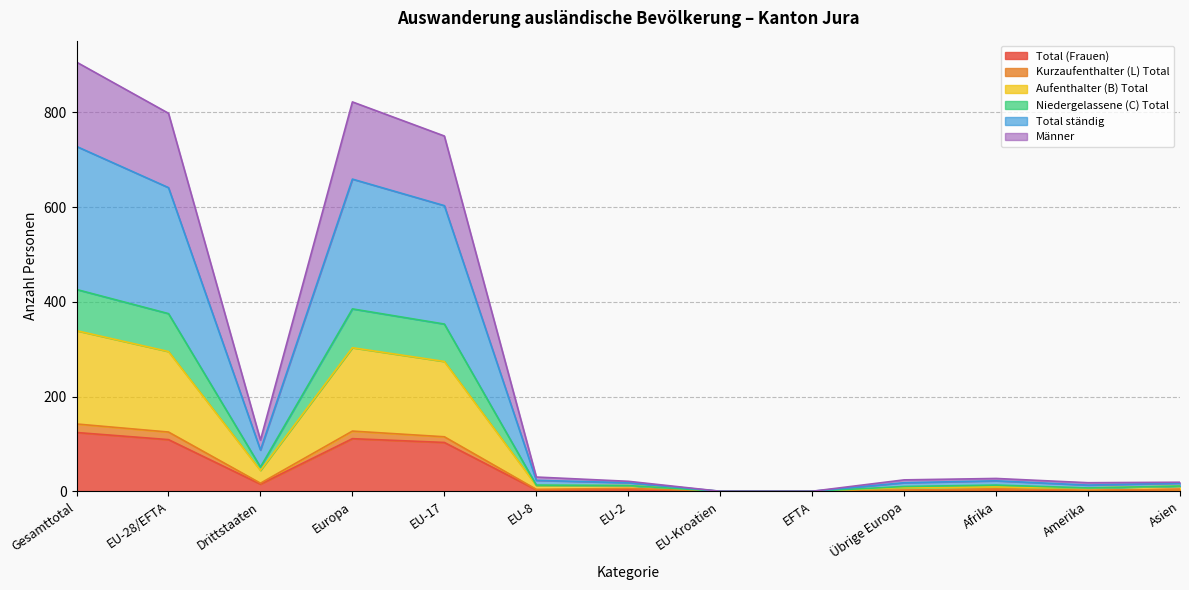

What is the maximum value for Total (Frauen)?

124